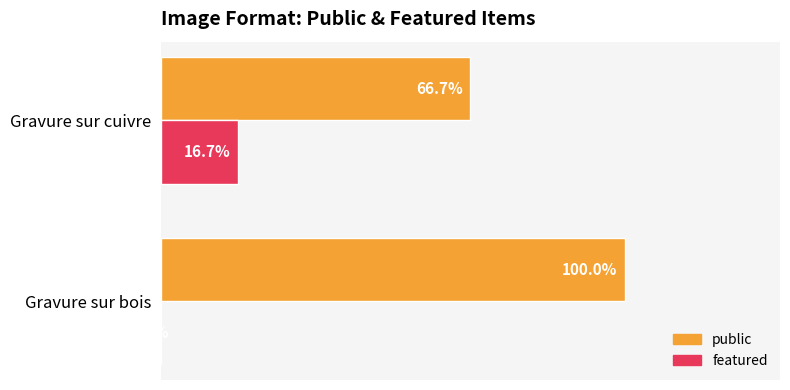

What are all the series names shown in the legend?

public, featured